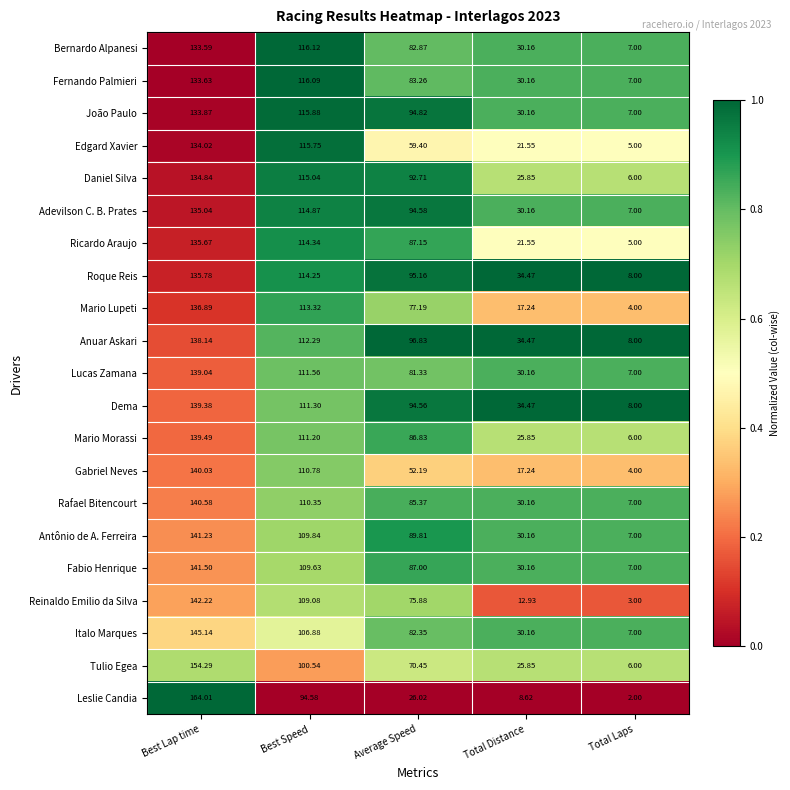

What is the difference between the highest and lowest values at Best Lap time?

30.4